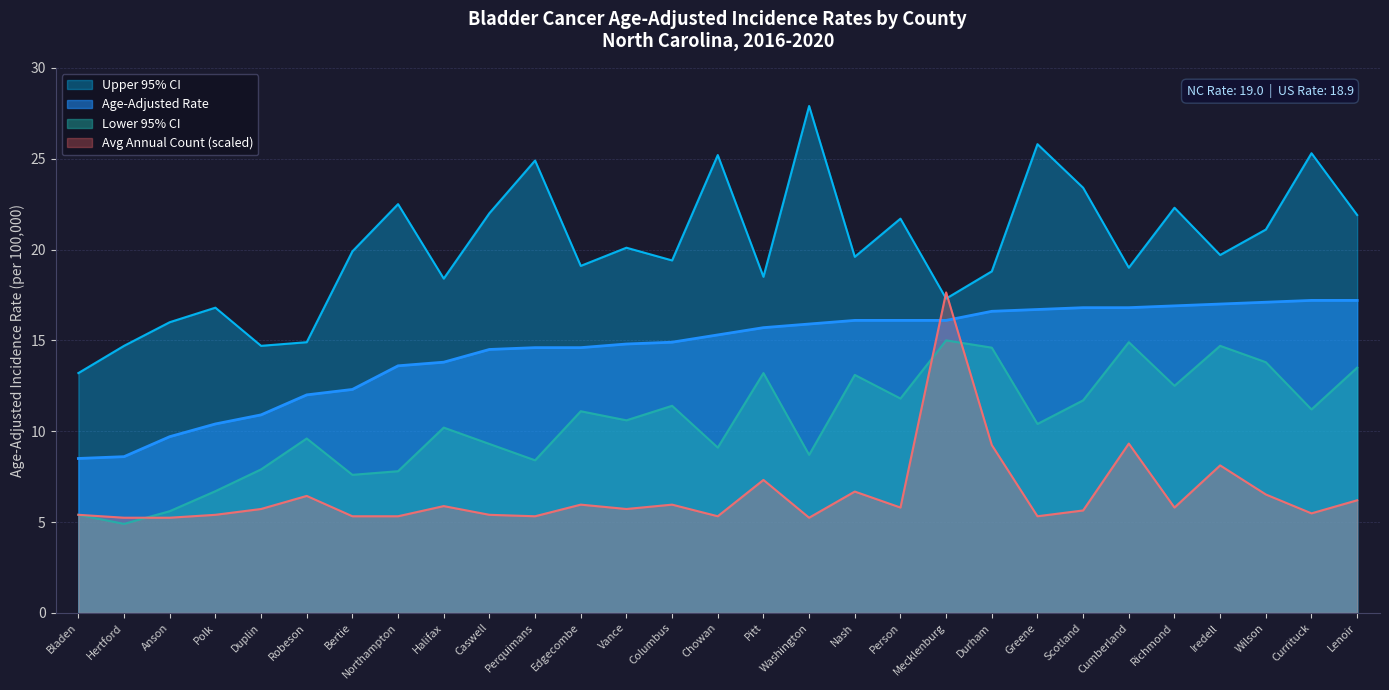

True or false: Age-Adjusted Rate and Upper 95% CI cross at least once.

False